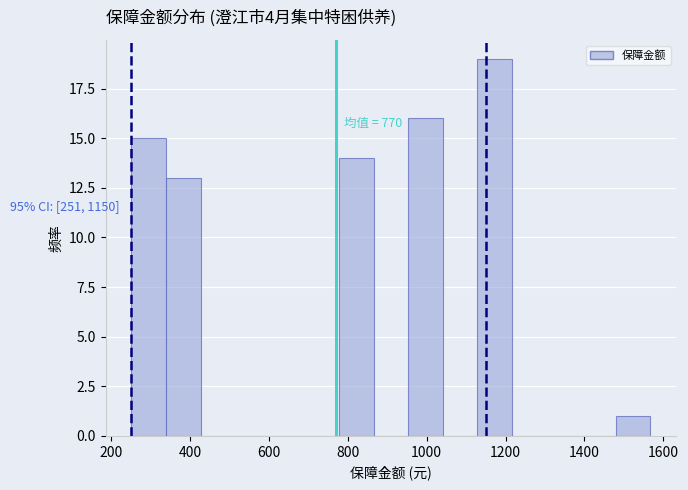

Which range on the x-axis has the tallest bar?

1120 to 1220